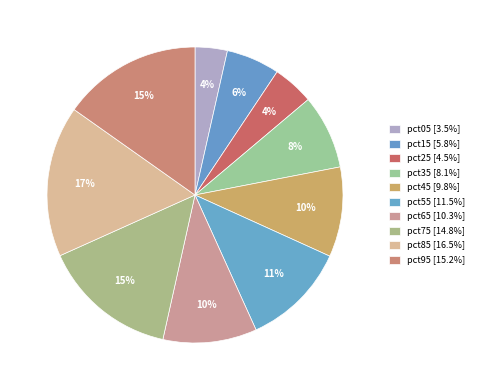

What percentage is the pct25 slice, to the nearest percent?

4%